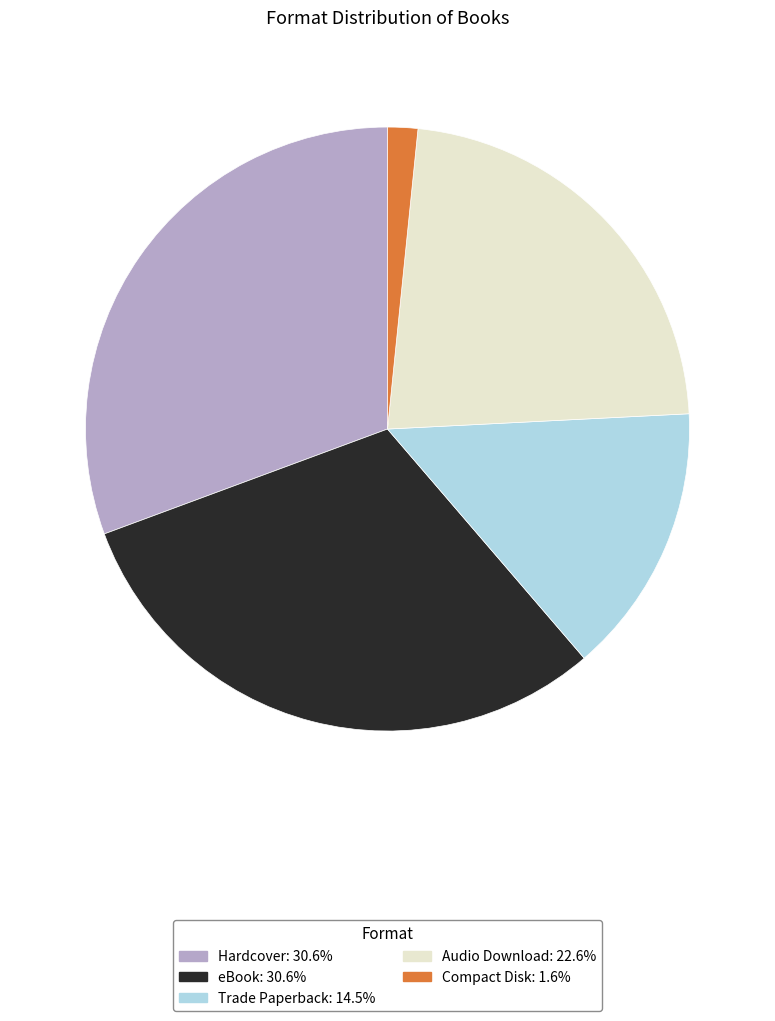

Is there a majority slice in this chart?

No